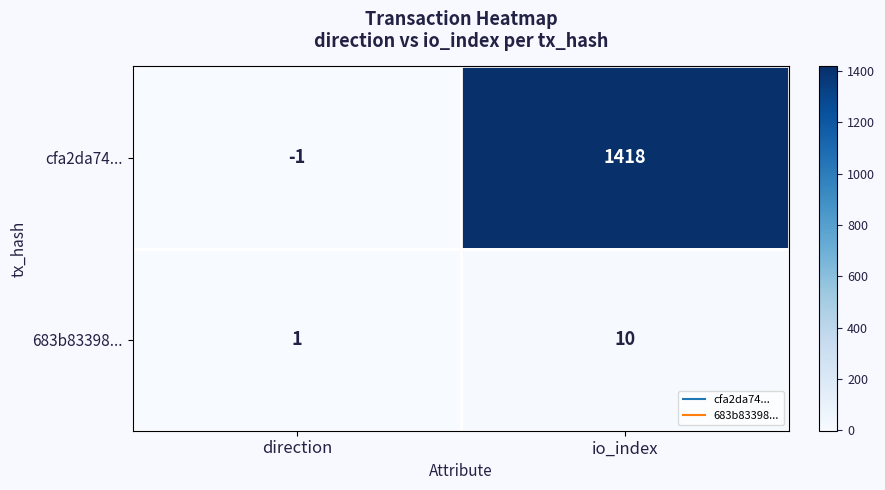

Rank the series by their average value, from highest to lowest.

cfa2da74..., 683b83398...